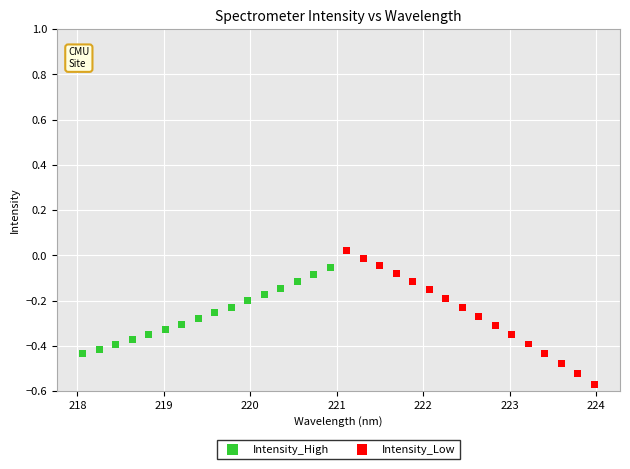

Which series reaches the minimum Y coordinate?

Intensity_Low